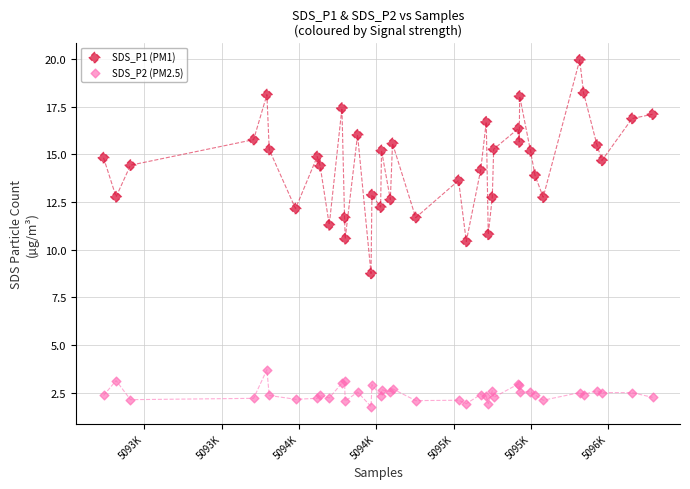

Which series has the widest spread of Y values?

SDS_P1 (PM1)